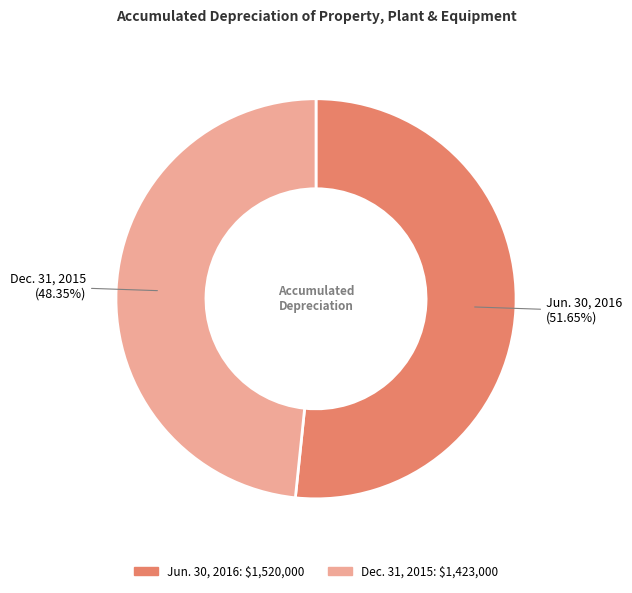

Which has a higher value, Dec. 31, 2015 or Jun. 30, 2016?

Jun. 30, 2016